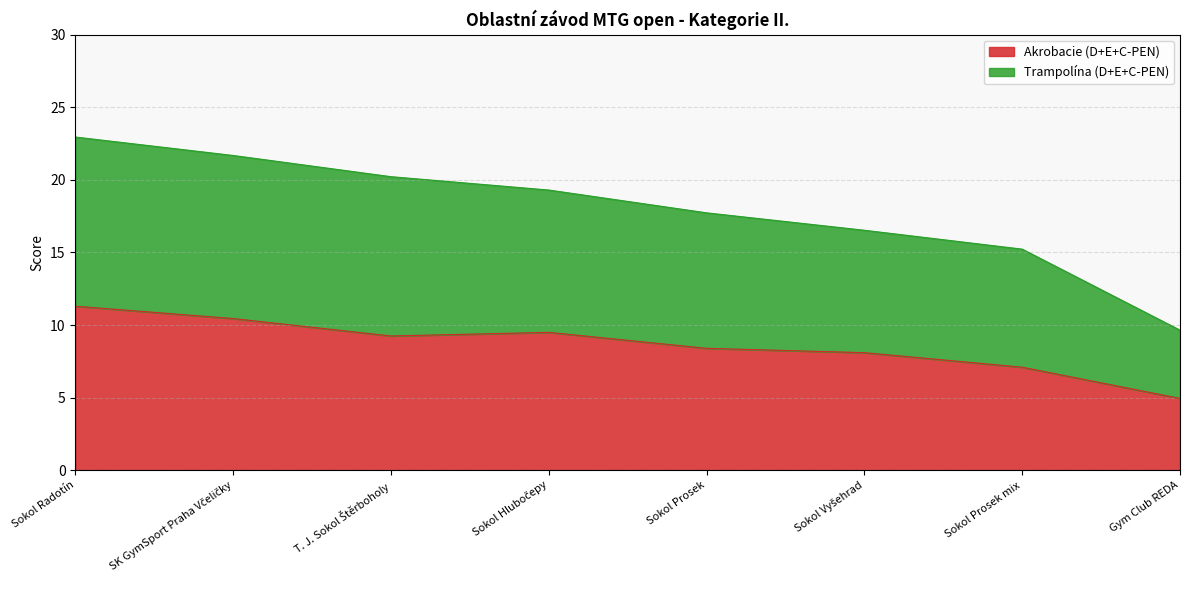

Reading left to right, what are all the values shown in this chart?

Akrobacie (D+E+C-PEN): 11.3	10.4	9.2	9.5	8.4	8.1	7.1	5.0
Trampolína (D+E+C-PEN): 23.0	21.7	20.2	19.3	17.7	16.5	15.2	9.7